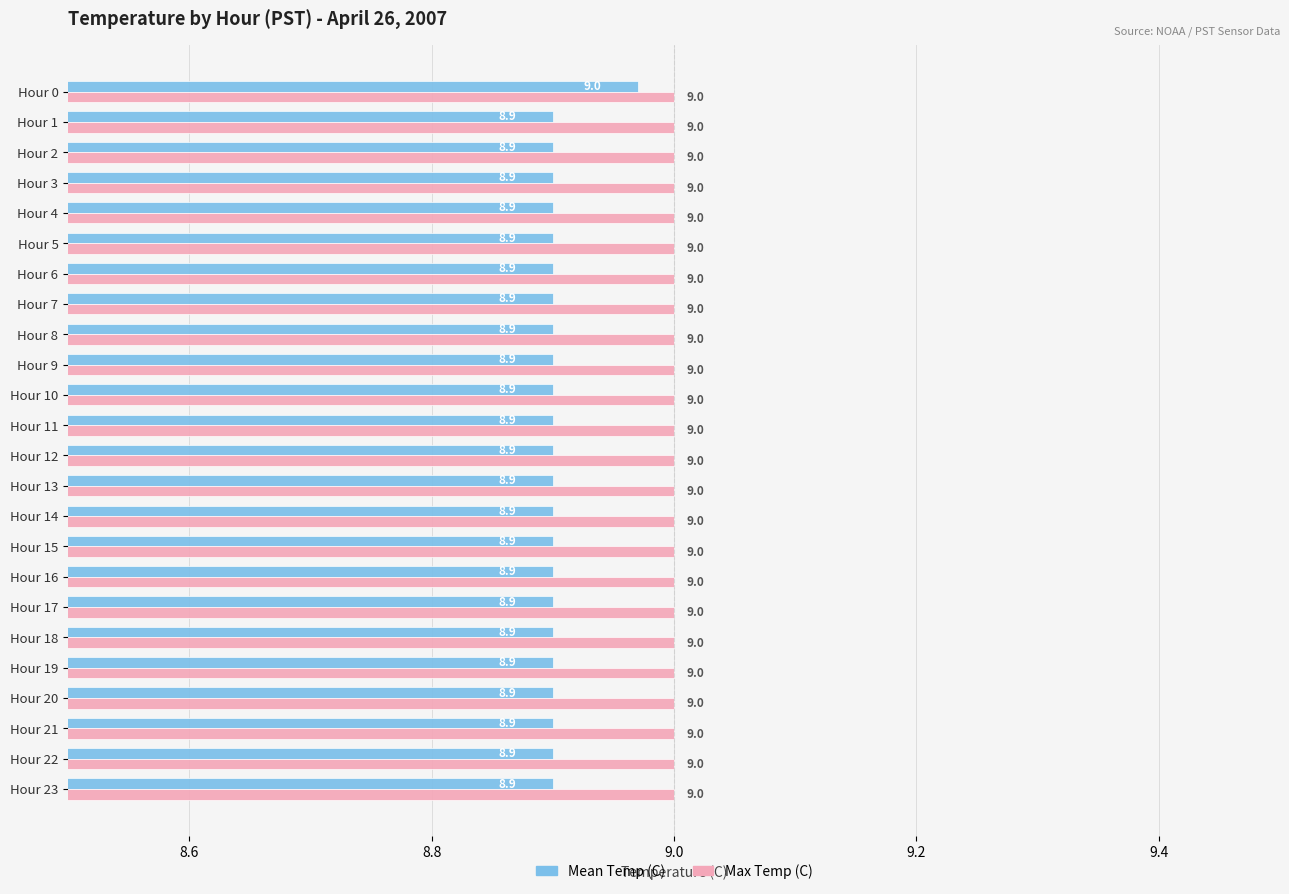

What is the maximum value for Mean Temp (C)?

9.0